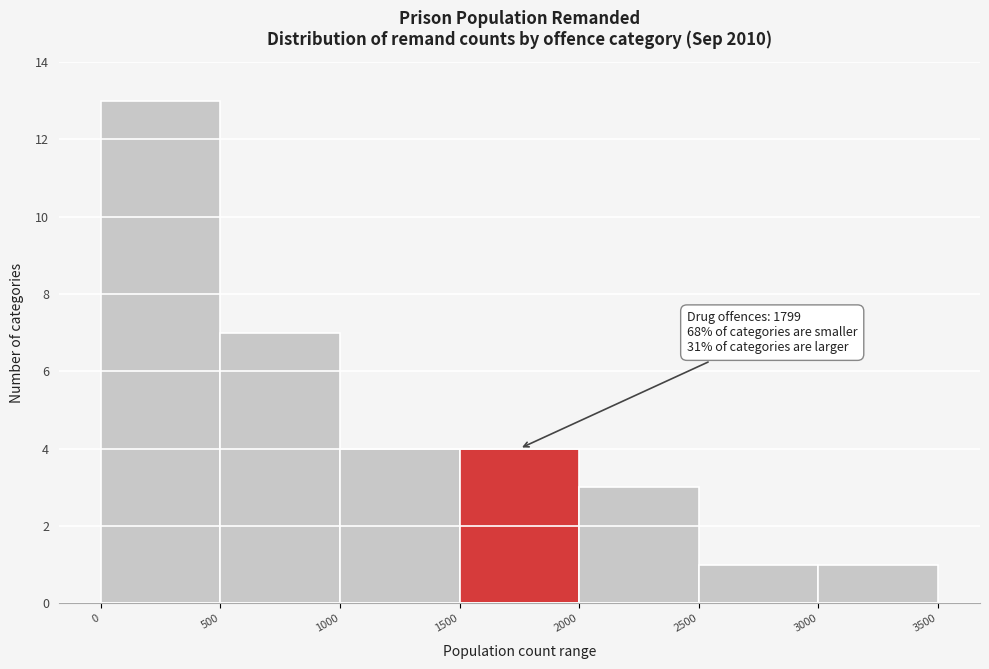

Over which range of the x-axis is the bar tallest?

0 to 500